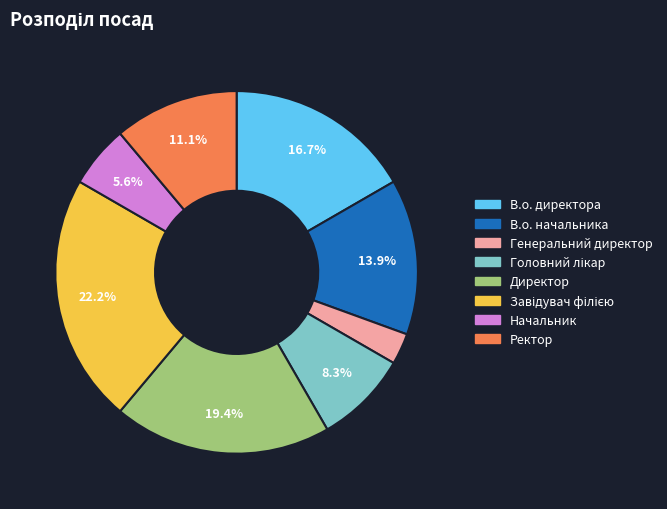

Count the number of slices in the pie.

8